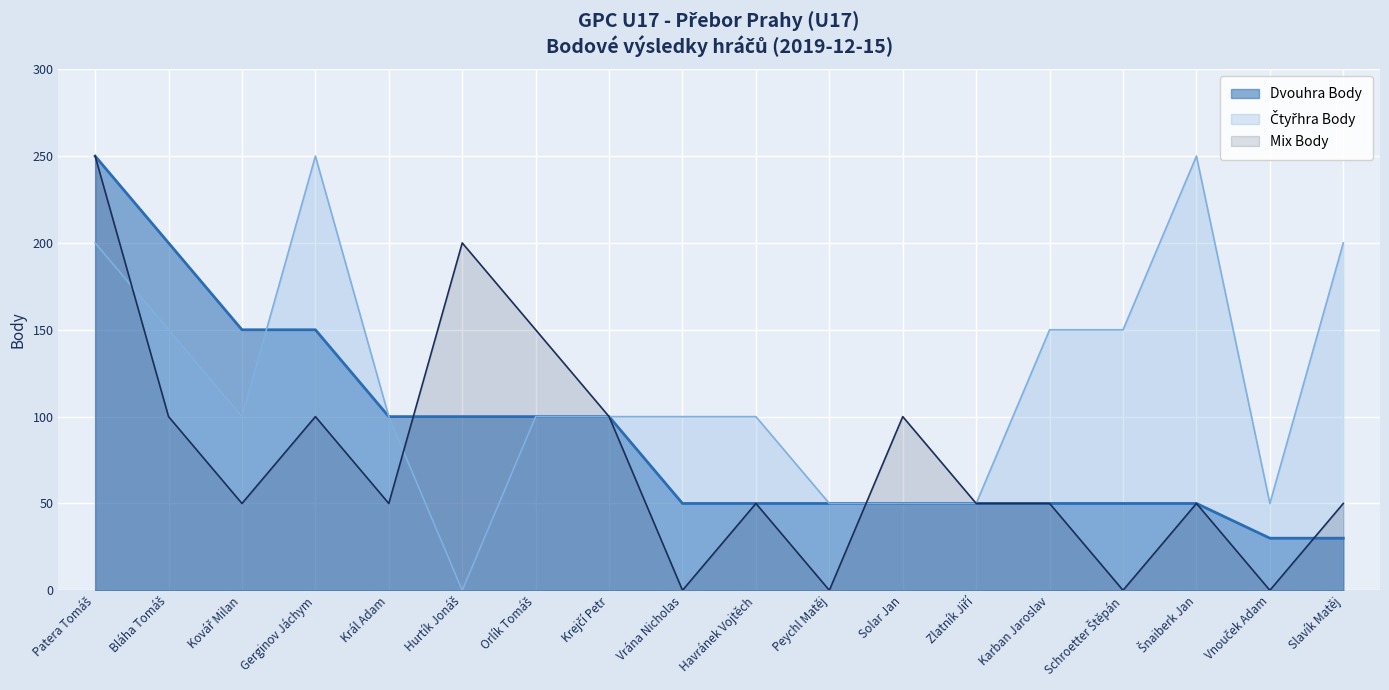

Is the value of Čtyřhra Body at Král Adam greater than the value of Dvouhra Body at Solar Jan?

Yes